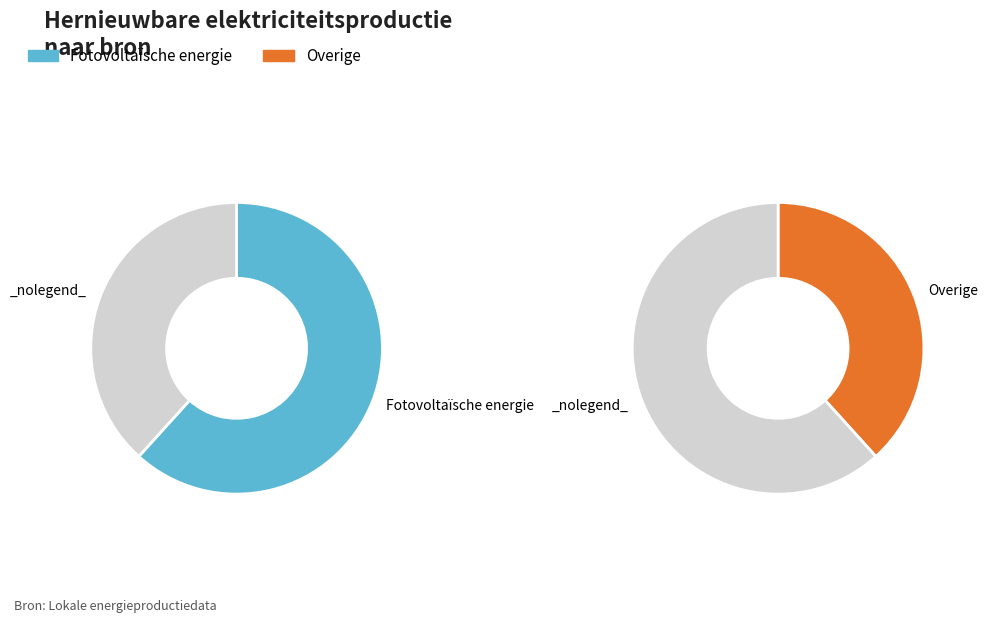

To the nearest percent, what is the difference between the largest and smallest slice percentages?

23%